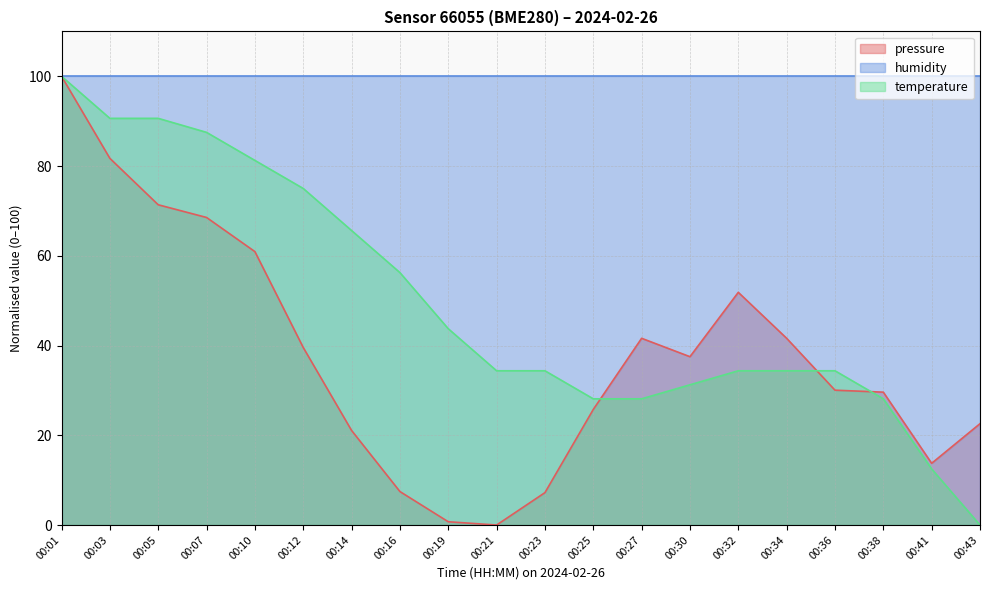

At which category is the sum across all series the highest?

00:01